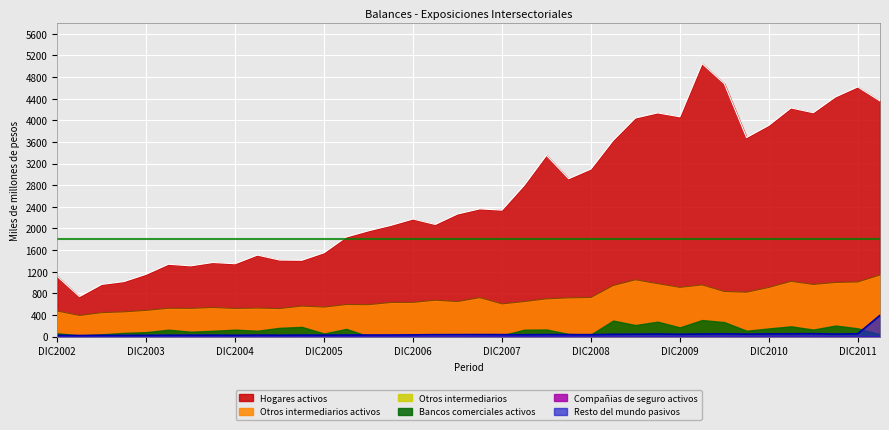

Which label corresponds to the largest value in the chart?

MAR2010